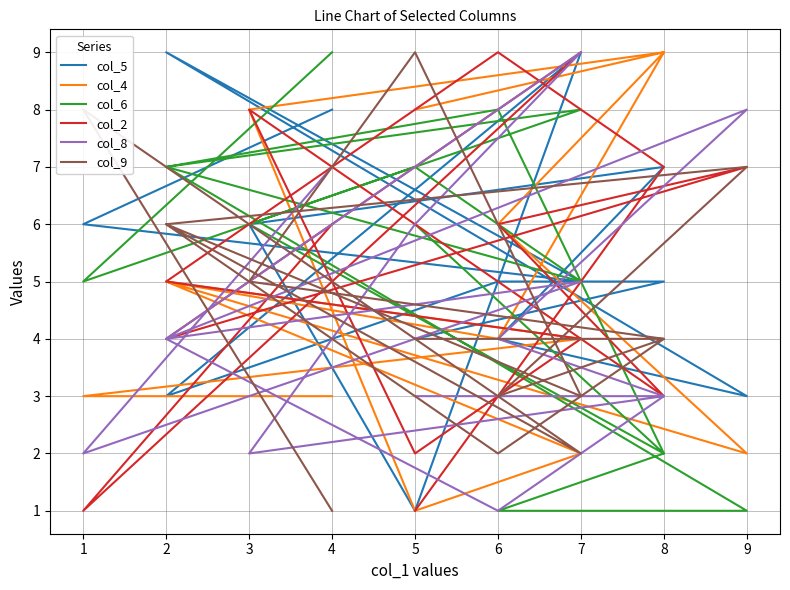

How many interior local peaks does the col_2 series have?

4